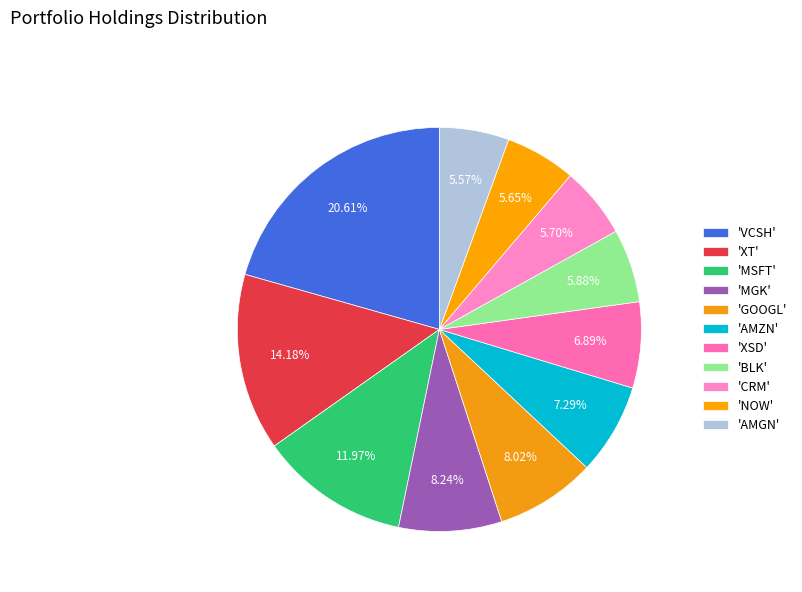

Count the number of slices in the pie.

11